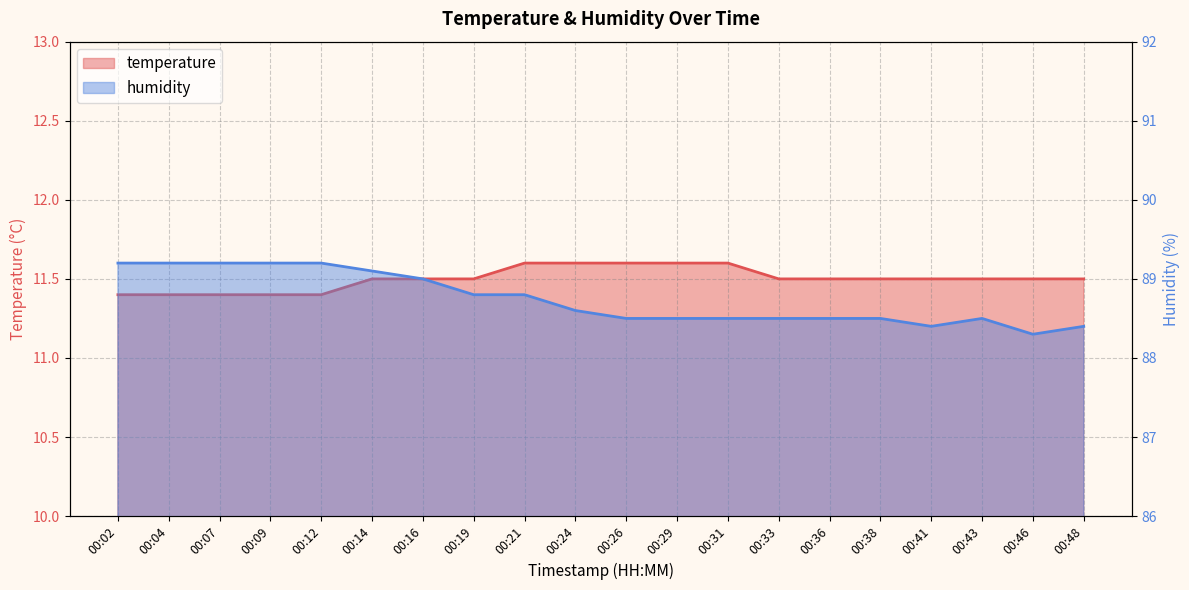

True or false: humidity has a value of 39.4 at 00:36.

False